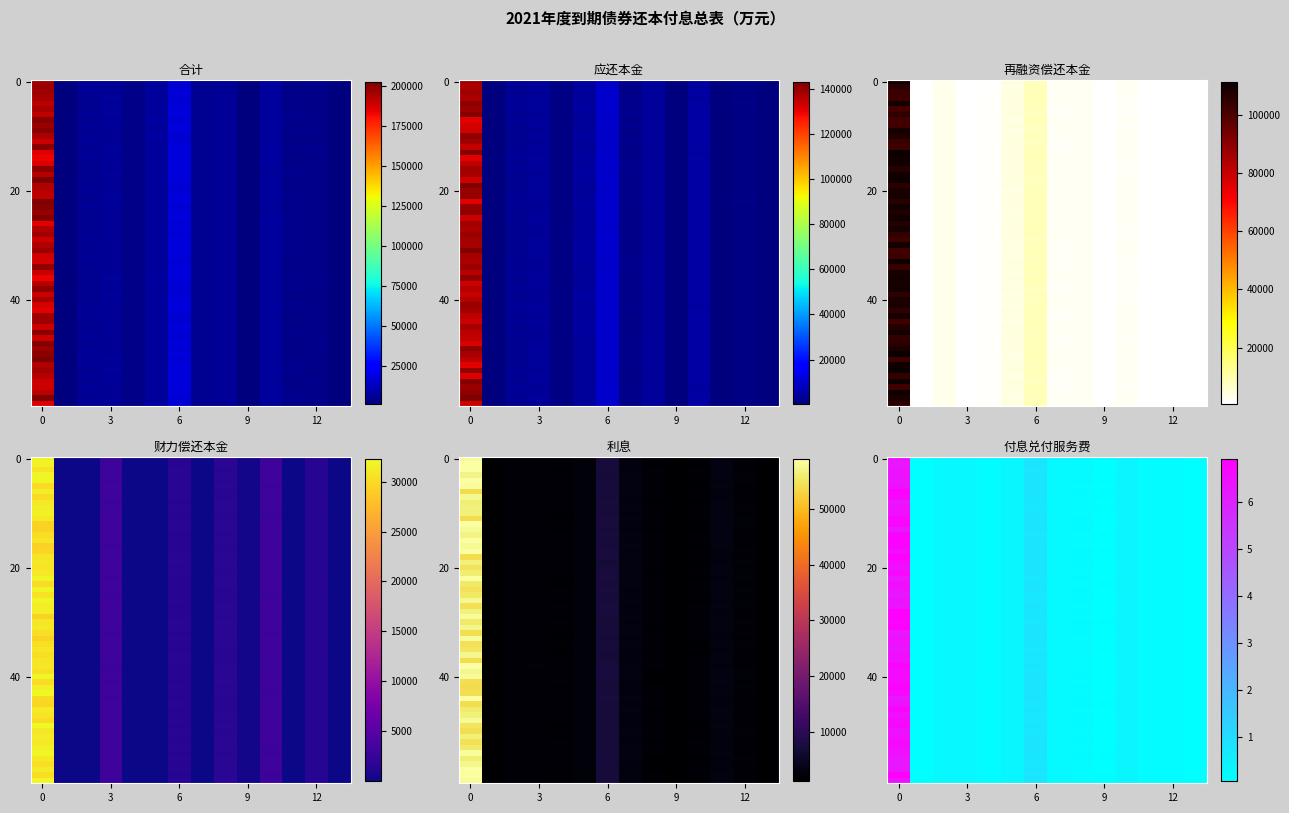

The 再融资偿还本金 series shows 0.0 at 3. True or false?

True